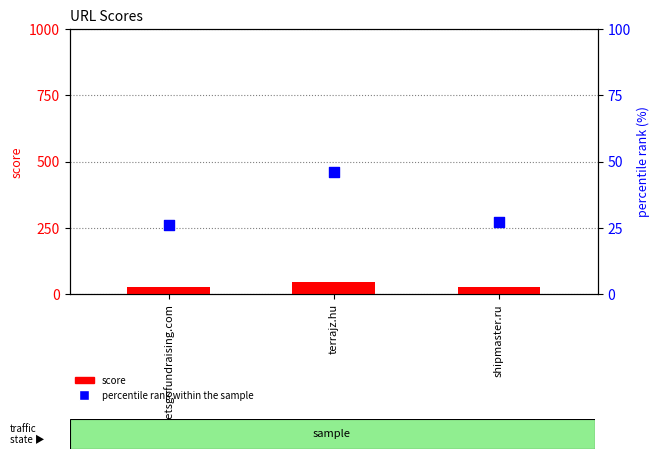

Which series has the largest total across all categories?

score